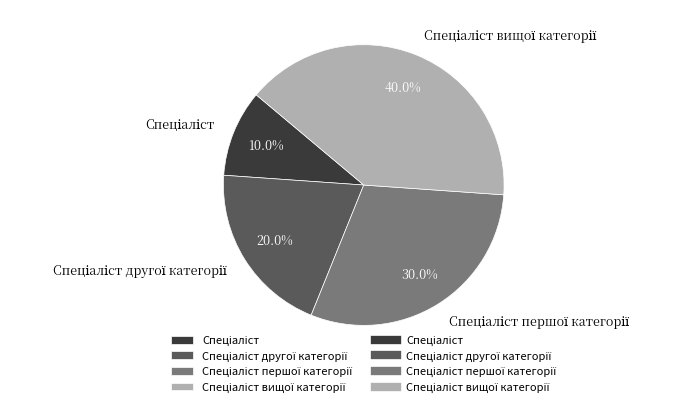

Is there any slice that represents more than half of the pie?

No